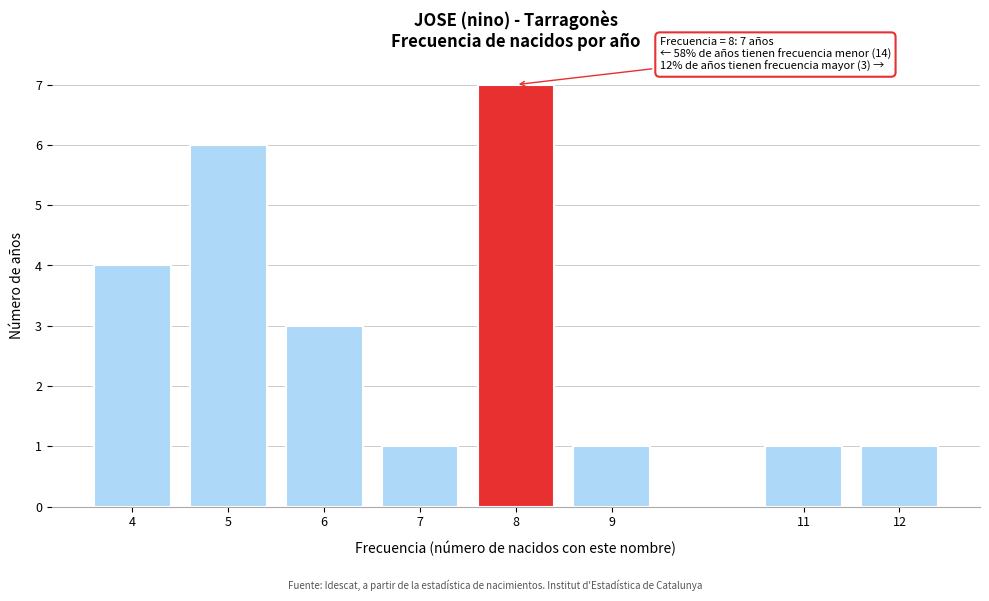

Reading left to right, extract all data points from this chart.

4=4	5=6	6=3	7=1	8=7	9=1	11=1	12=1